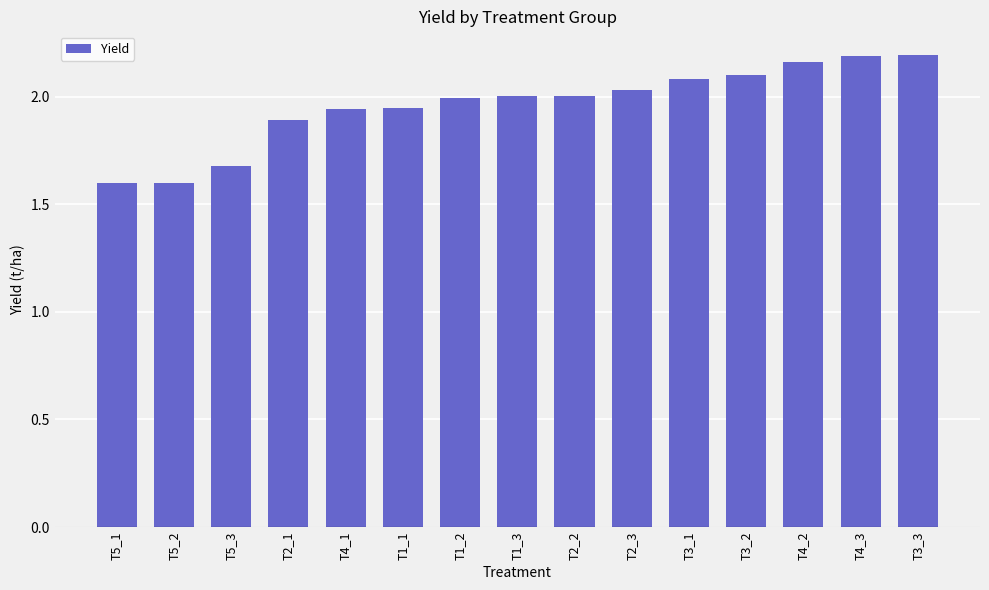

The chart shows a value of 1.9 at T2_1. True or false?

True